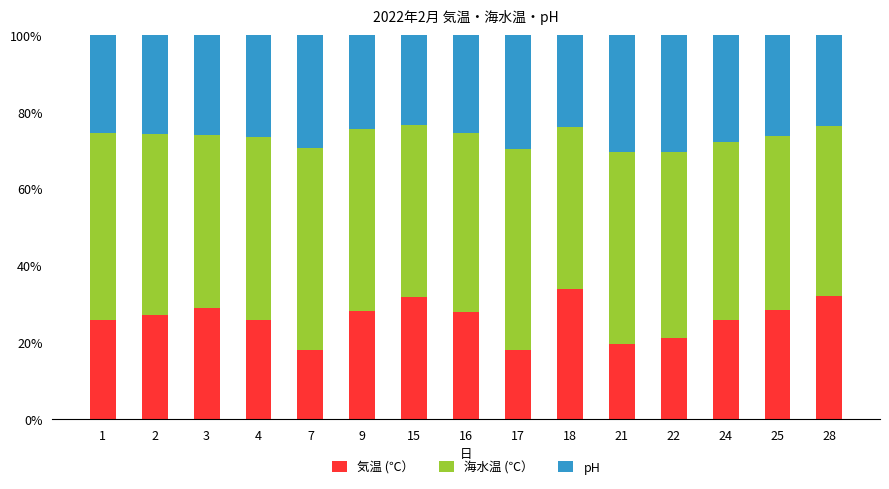

What is the total value across all series at 18?

100.0